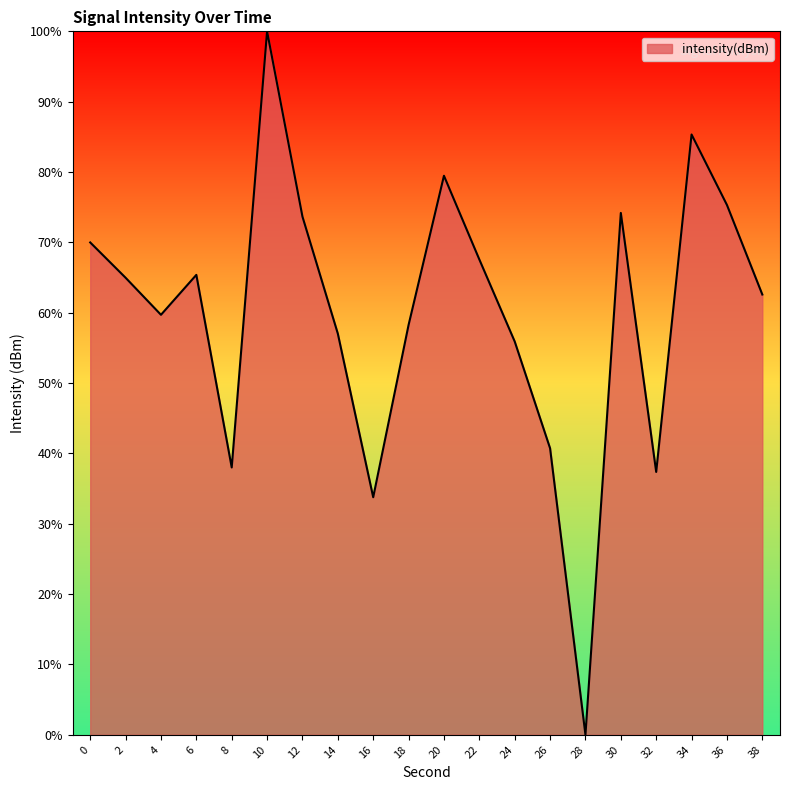

What is the sum of all values?

1199.3